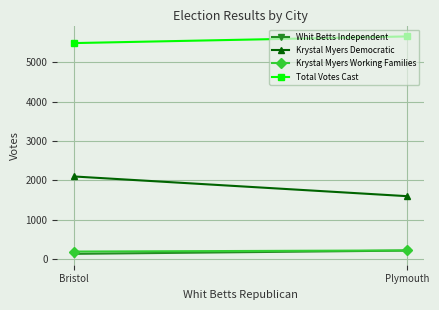

Count the number of categories in the chart.

2